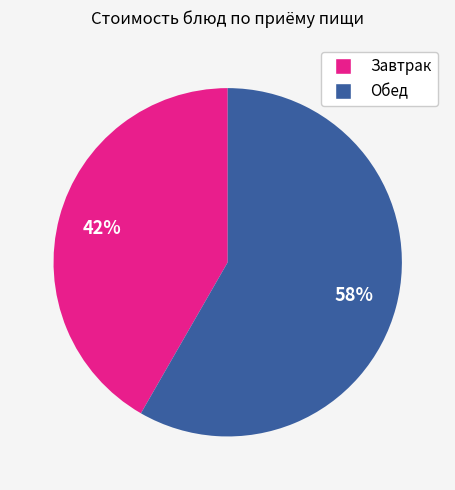

Is there any slice that represents more than half of the pie?

Yes